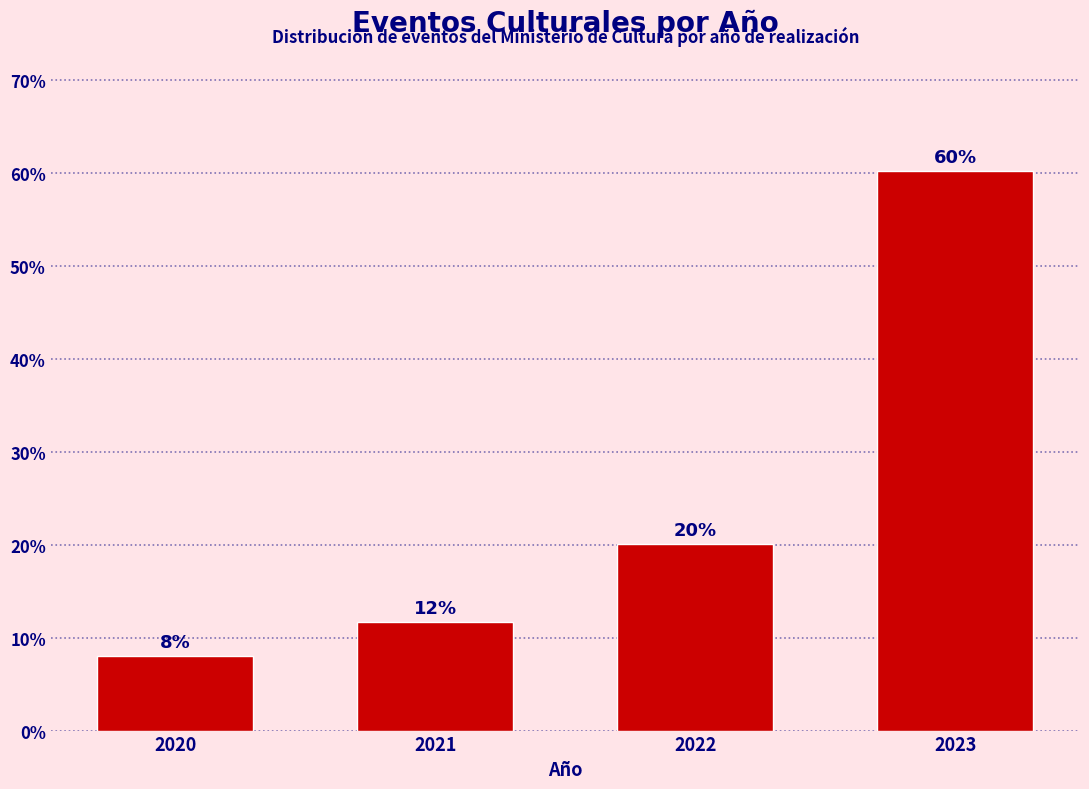

What is the change in value from 2020 to 2022?

+12.0